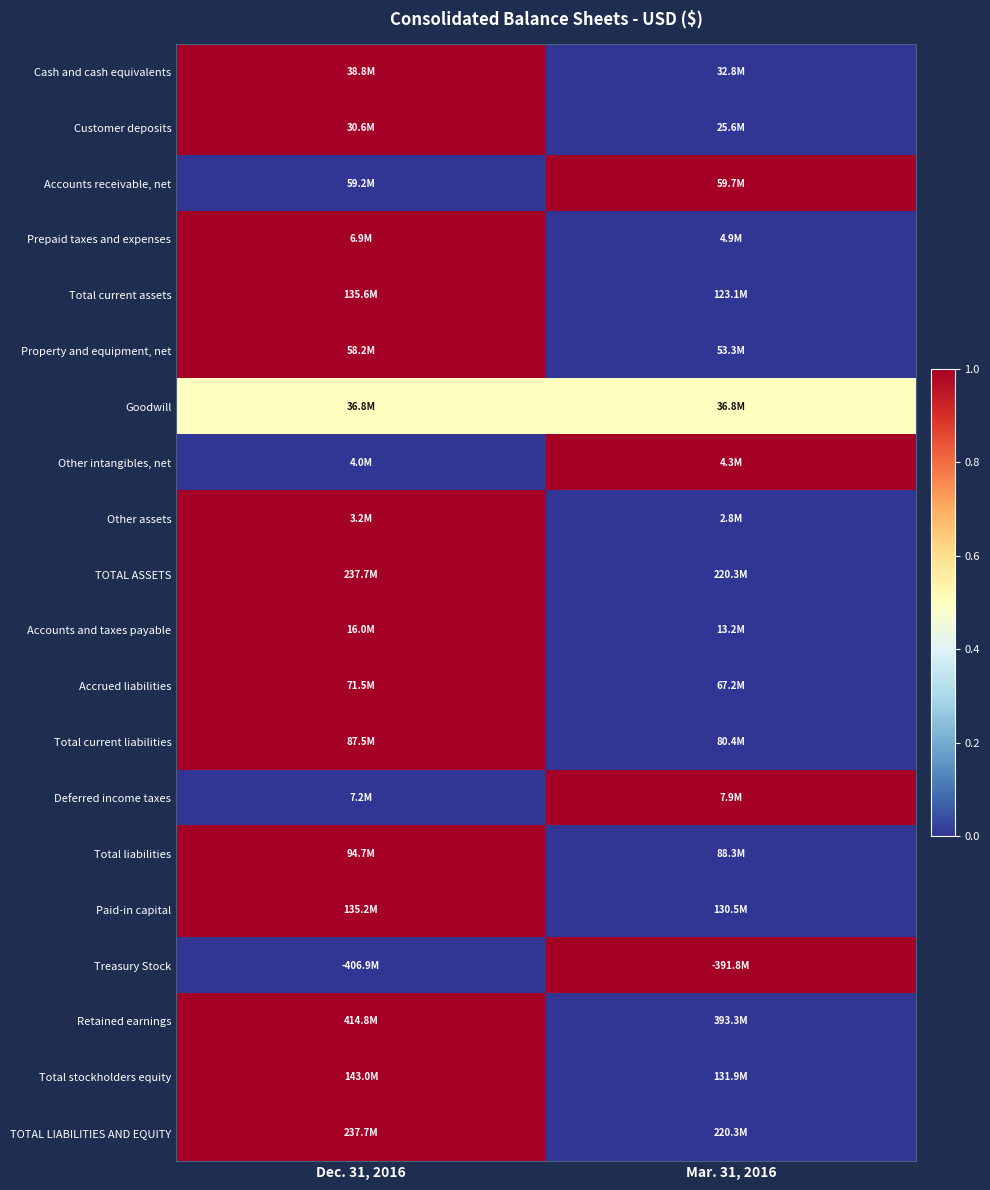

How many series are shown in this chart?

20